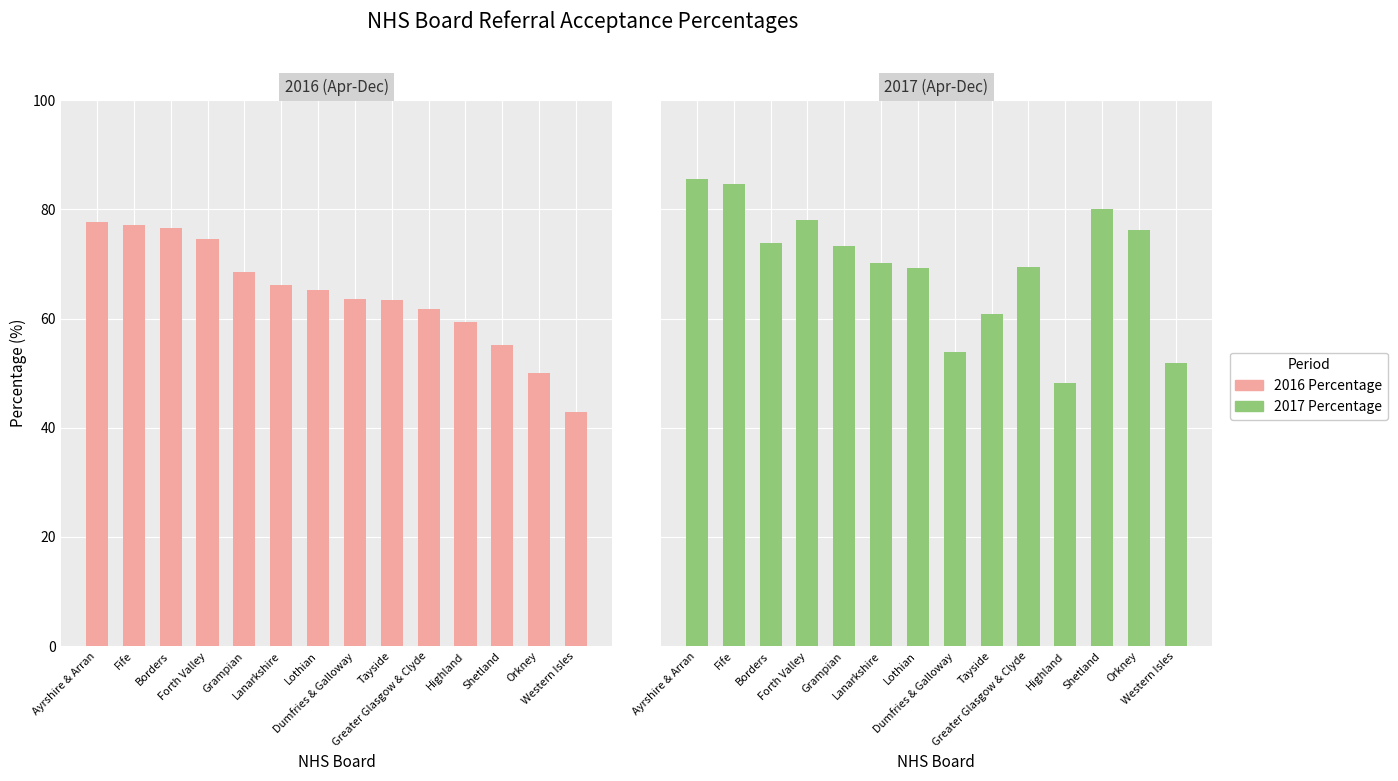

Is it true that 2017 Percentage equals 94.1 at Lanarkshire?

False